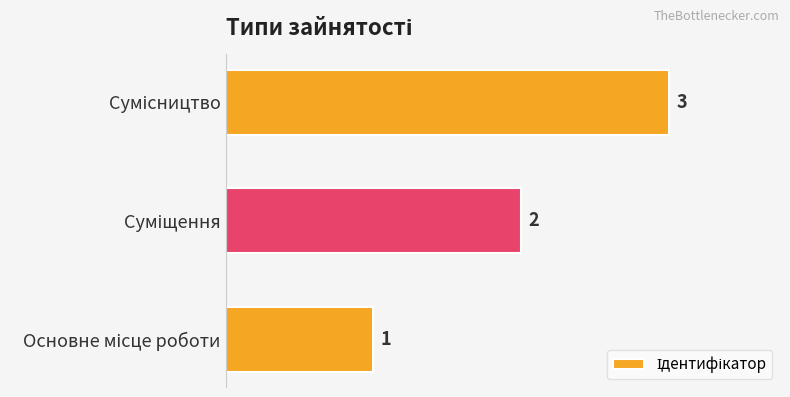

What is the maximum value shown in the chart?

3